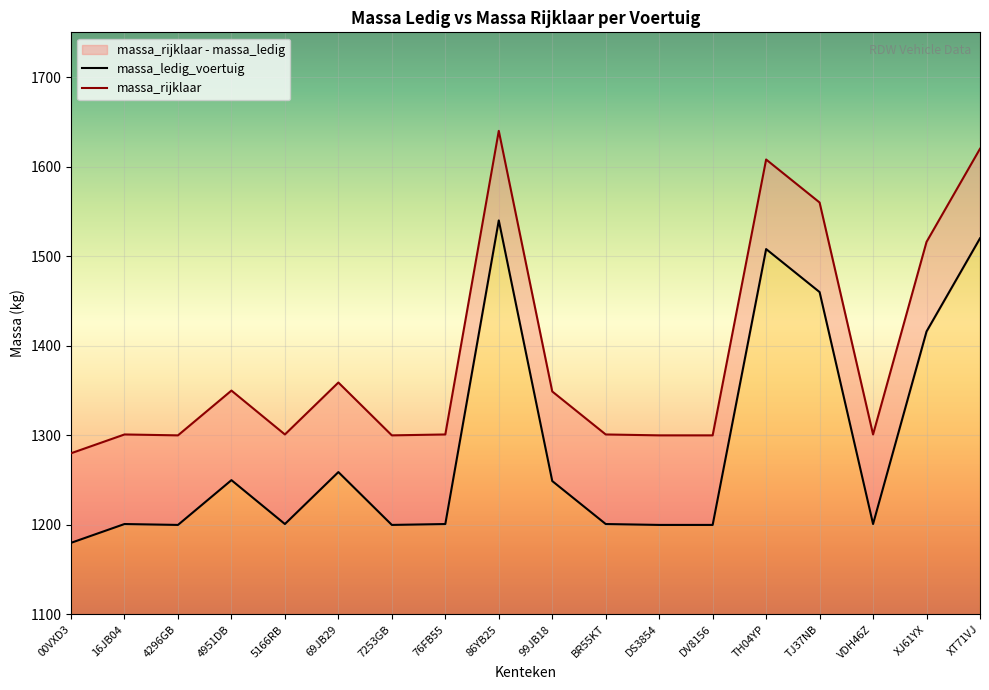

At how many categories does at least one series exceed 1208?

18